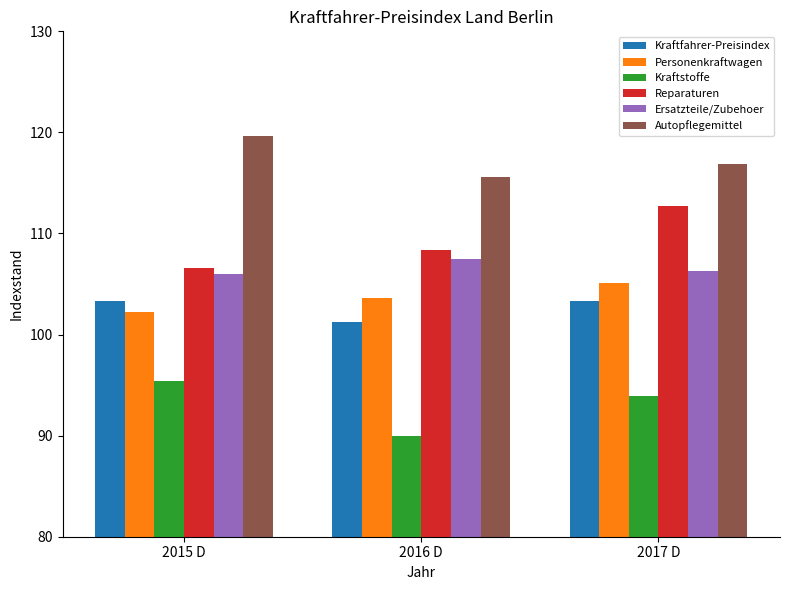

What is the label of the 1st bar from the right?

2017 D